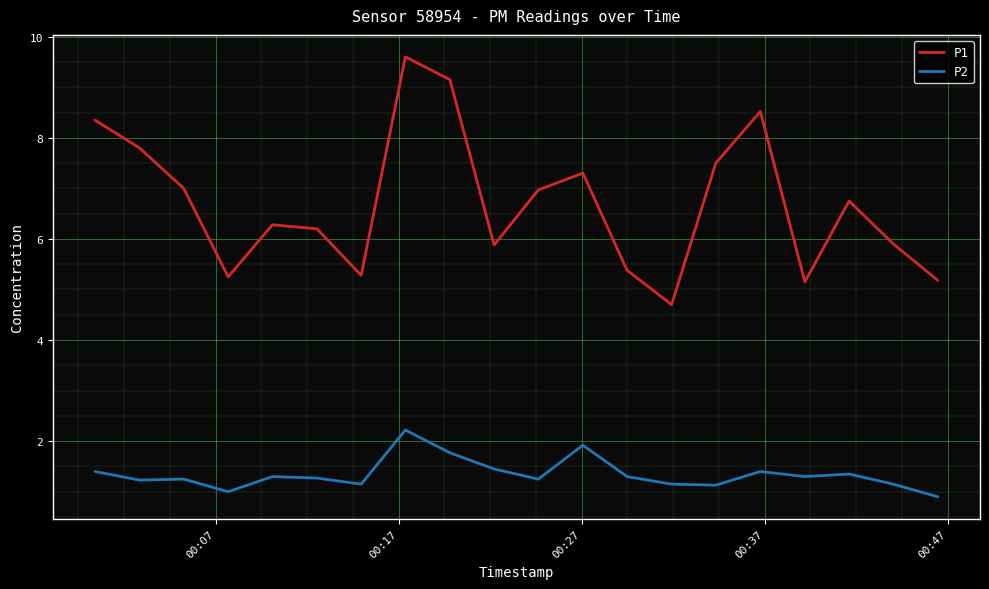

Is this an area chart (filled region under the line)?

No